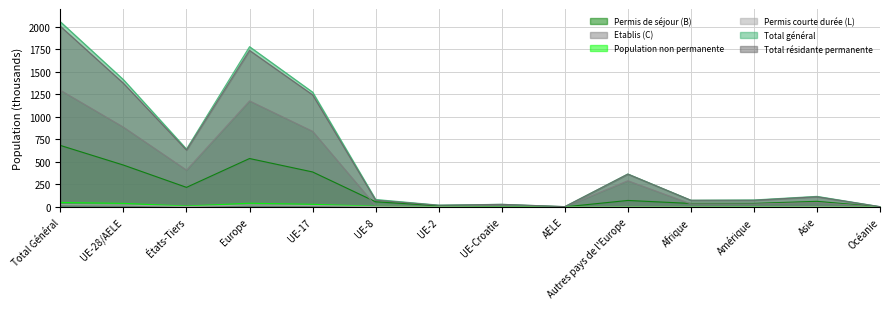

The Etablis (C) series shows 1.7 at AELE. True or false?

False